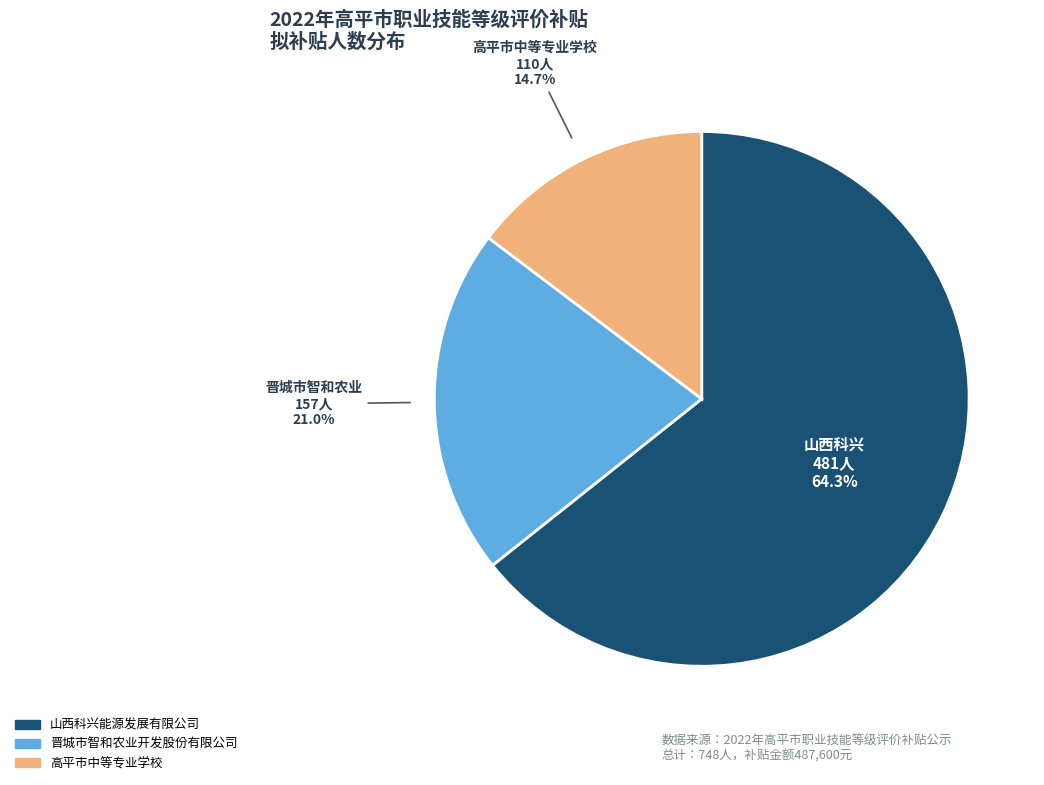

Count the number of slices in the pie.

3